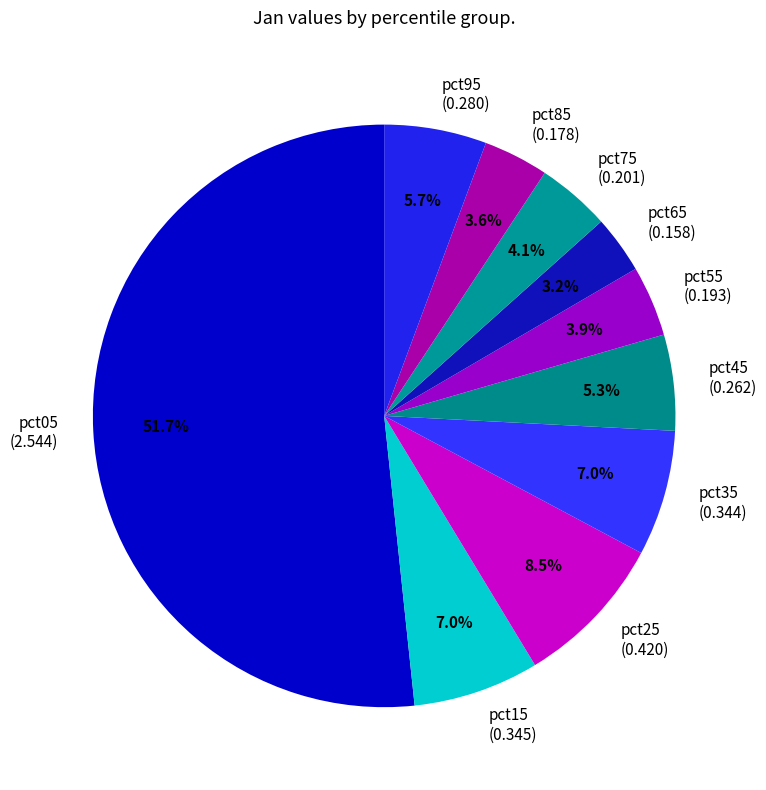

Which category has the biggest portion of the pie?

pct05